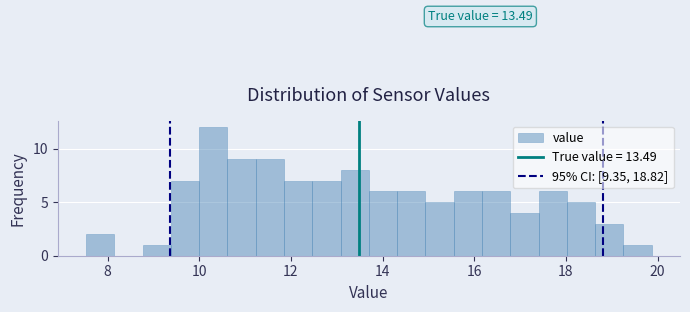

Around what value on the x-axis is the tallest bar? Give the approximate position of its centre, as read against the axis.

10.4